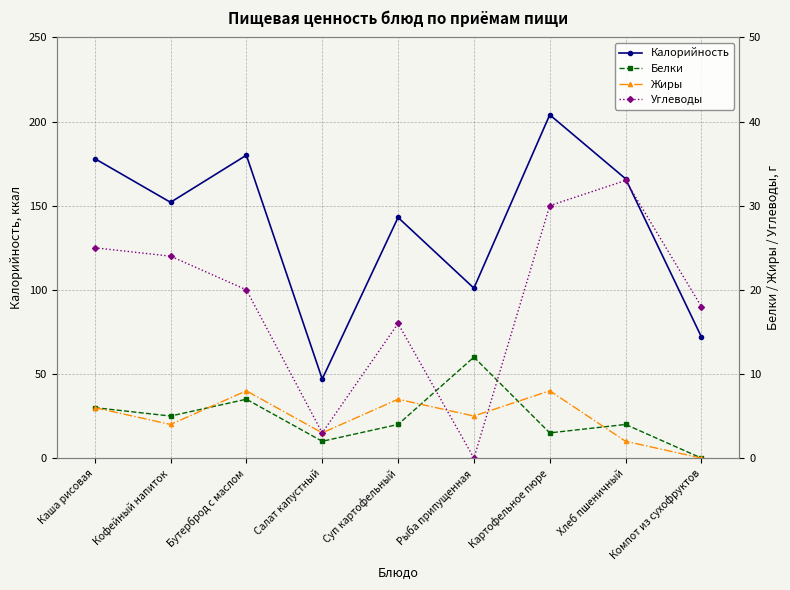

Between which two adjacent categories do Белки and Жиры first intersect?

Кофейный напиток and Бутерброд с маслом